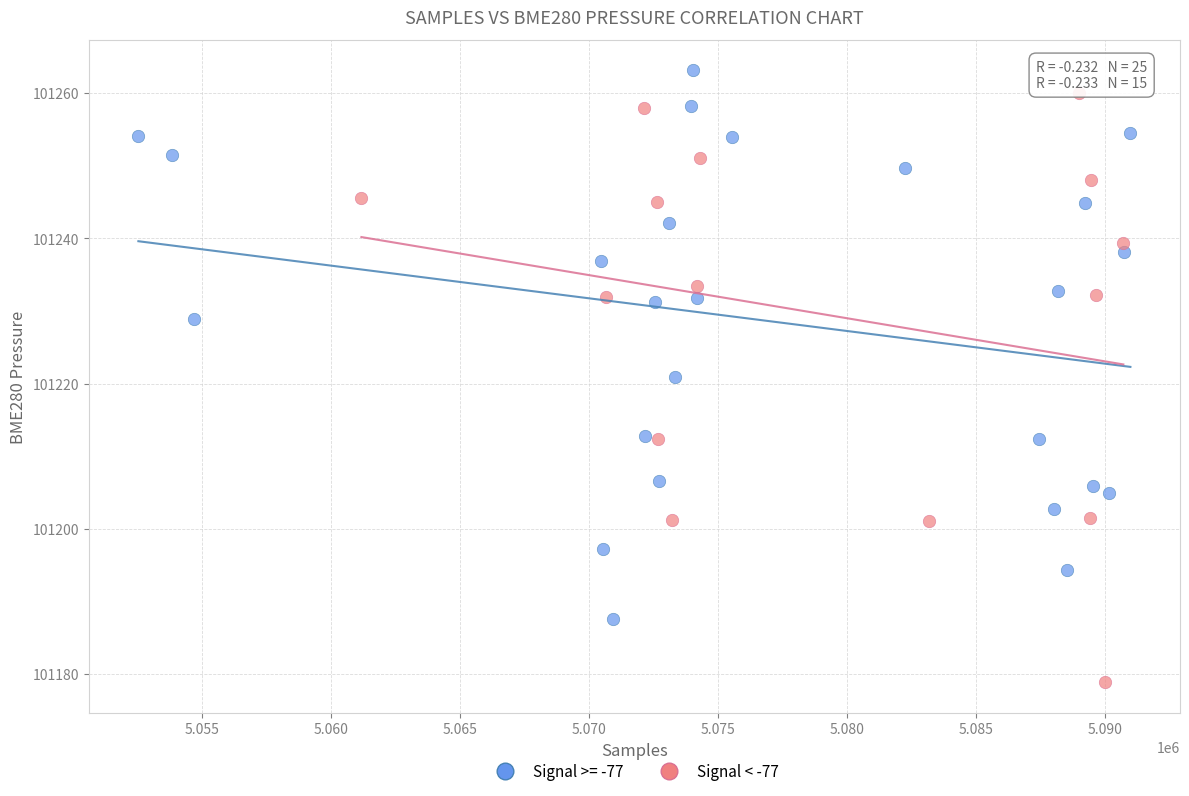

Which series contains the lowest Y value?

Signal < -77